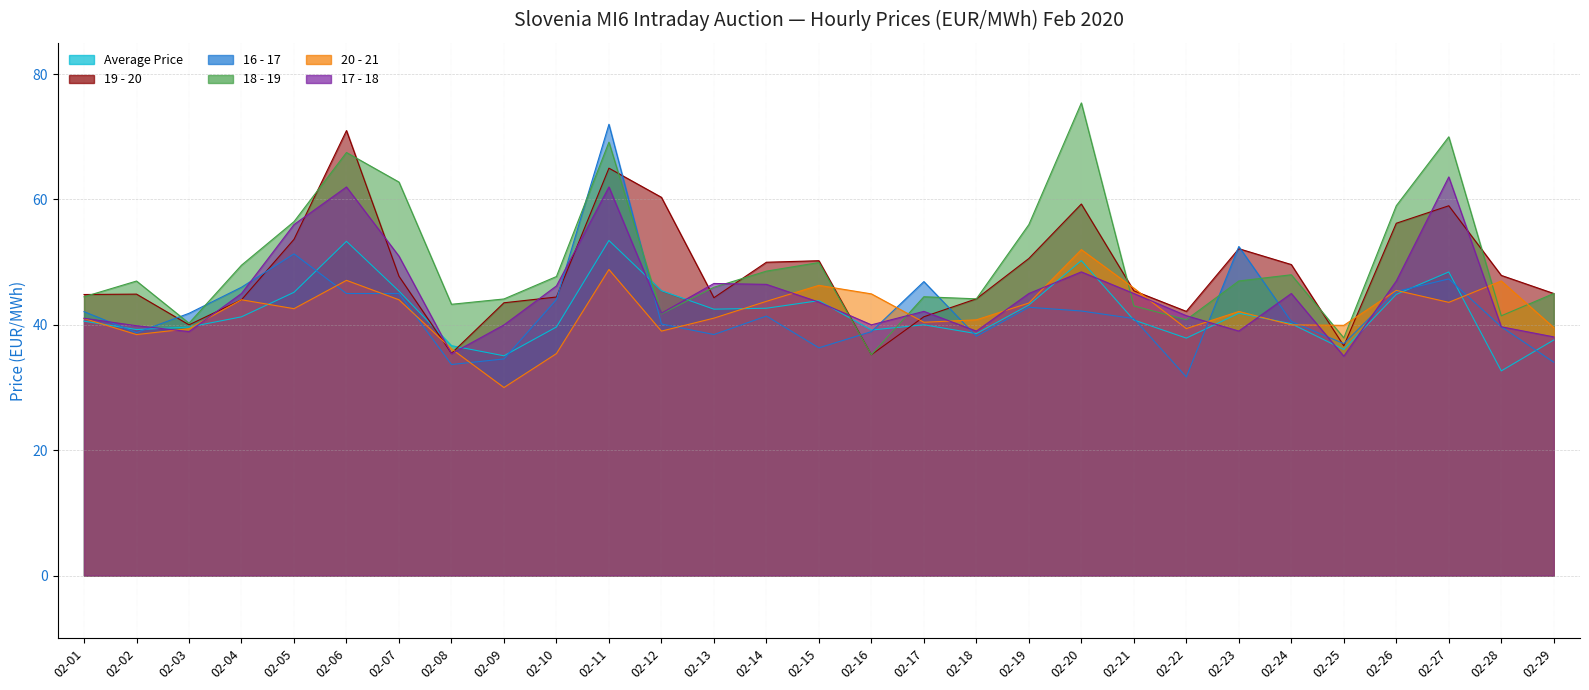

How many series are shown in this chart?

6